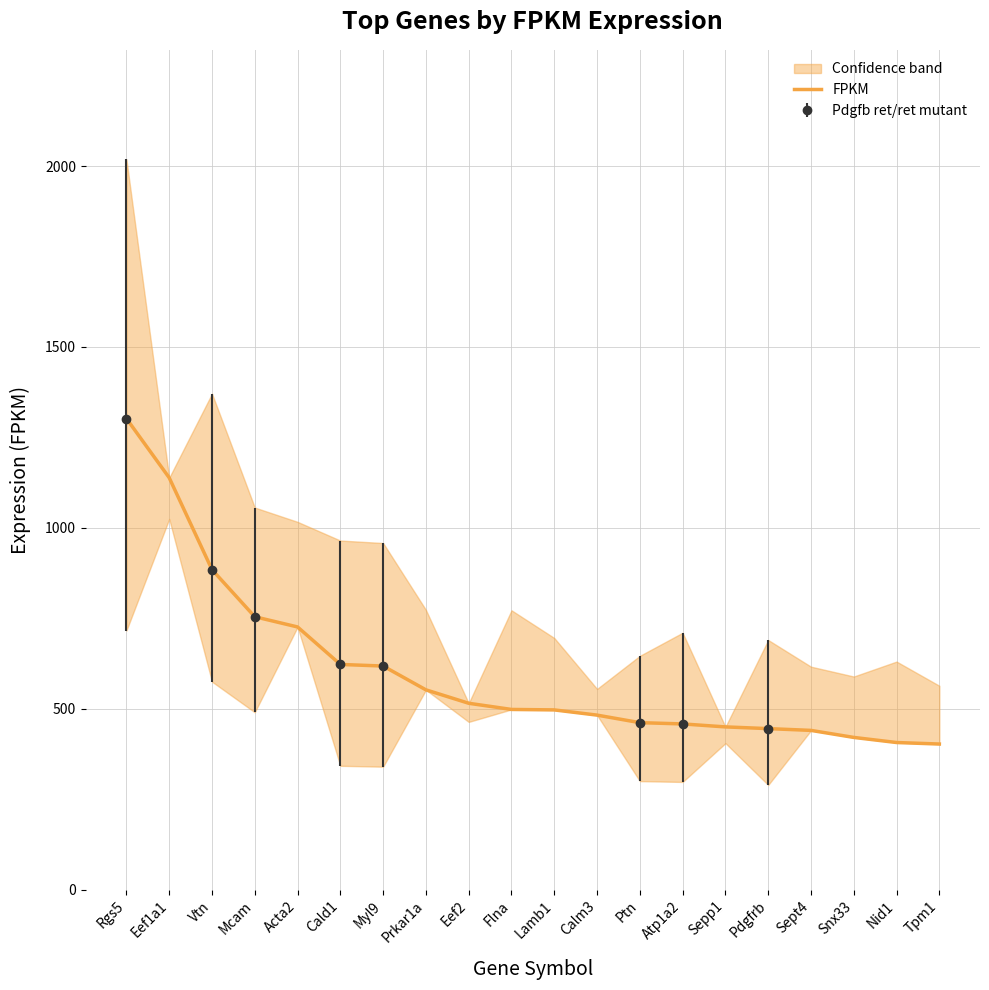

What is the difference between the maximum and minimum values?

899.7